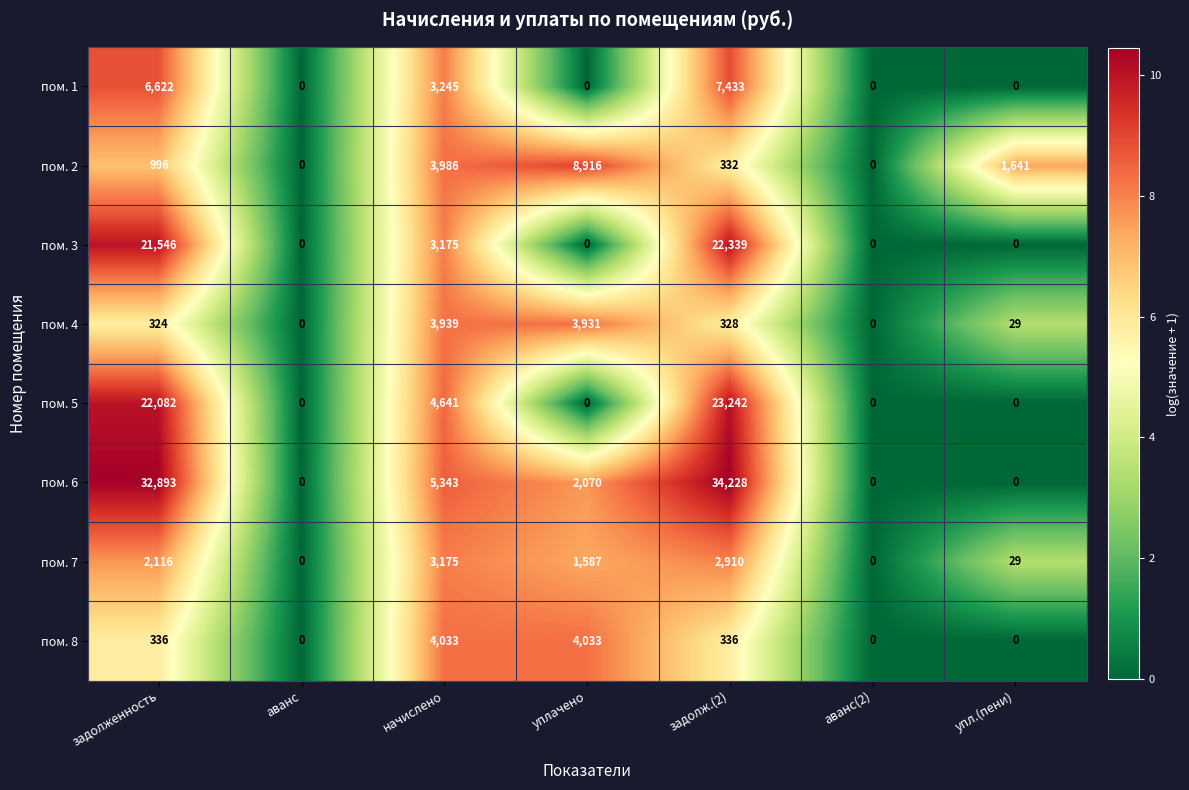

The пом. 2 series shows 2313 at упл.(пени). True or false?

False